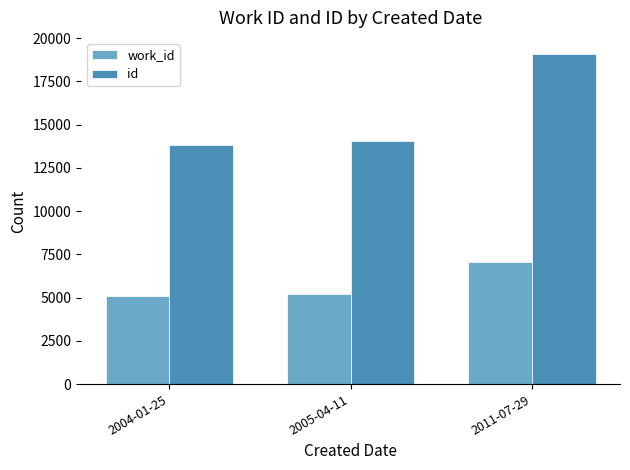

What is the spread (max minus min) of values at 2011-07-29?

12011